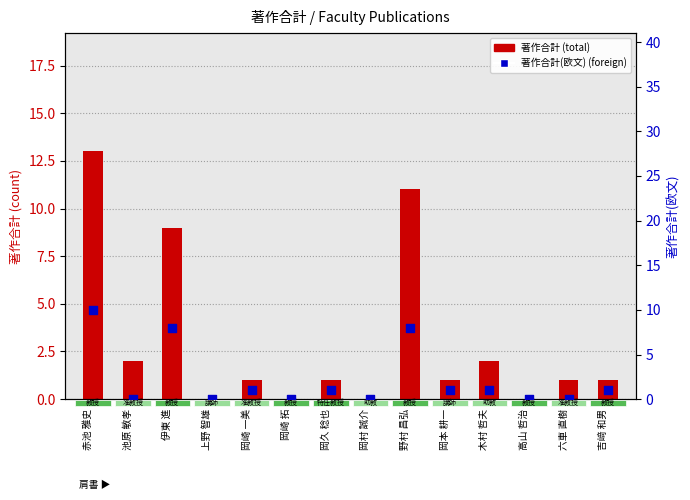

Which series reaches the minimum Y coordinate?

著作合計 (total)